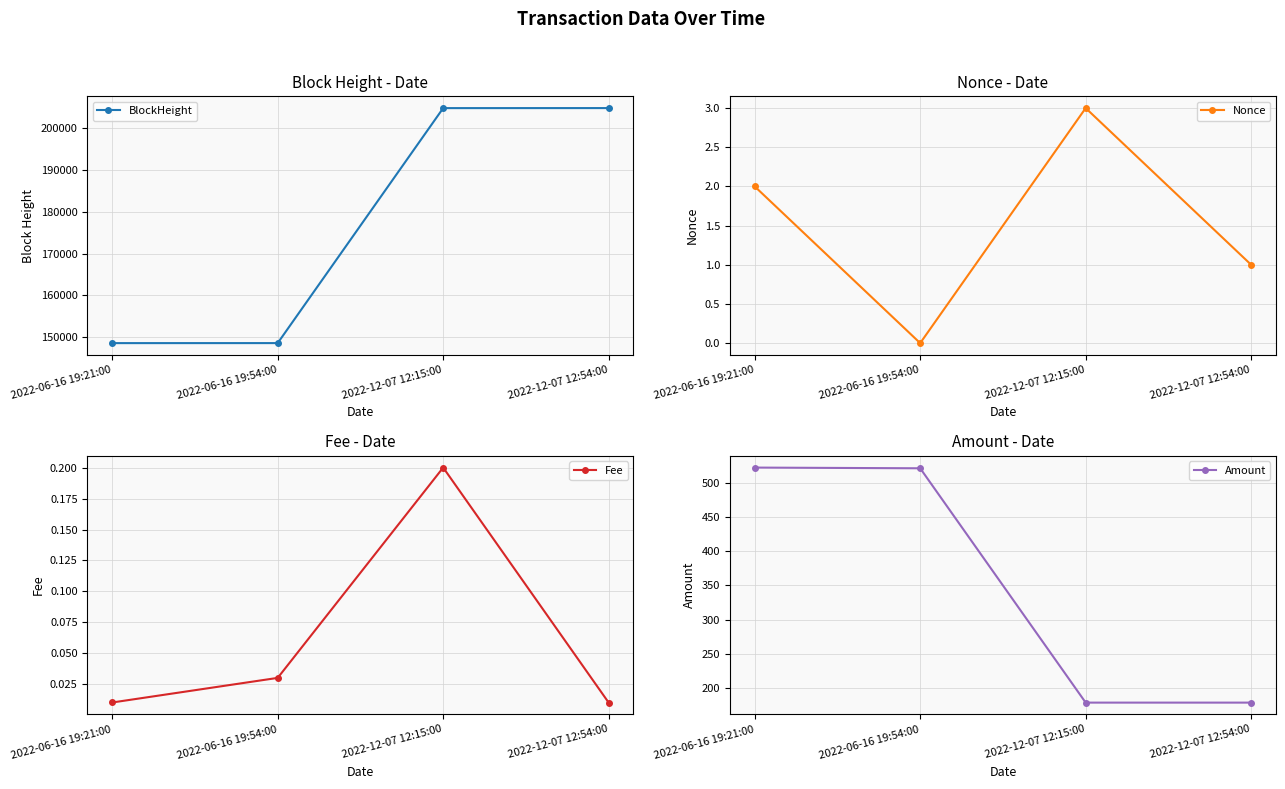

Which series has the widest spread of values?

BlockHeight